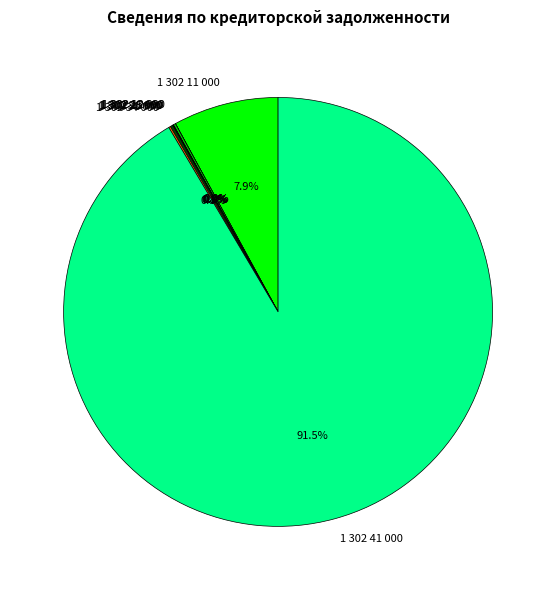

Which category accounts for the majority?

1 302 41 000